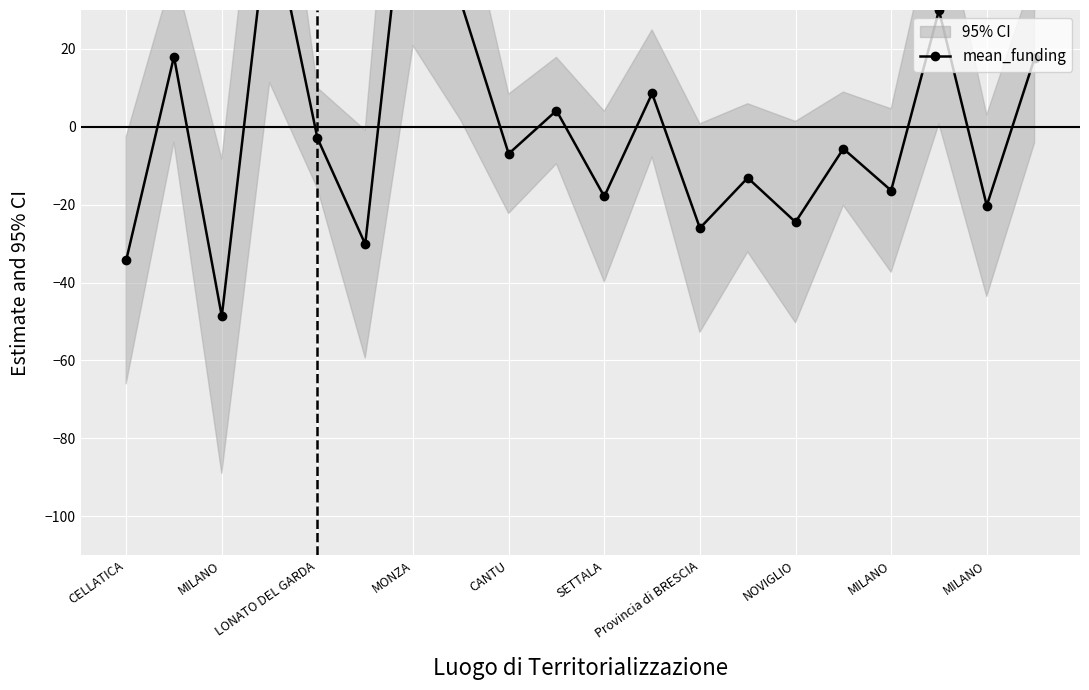

How many lines are shown in the chart?

1